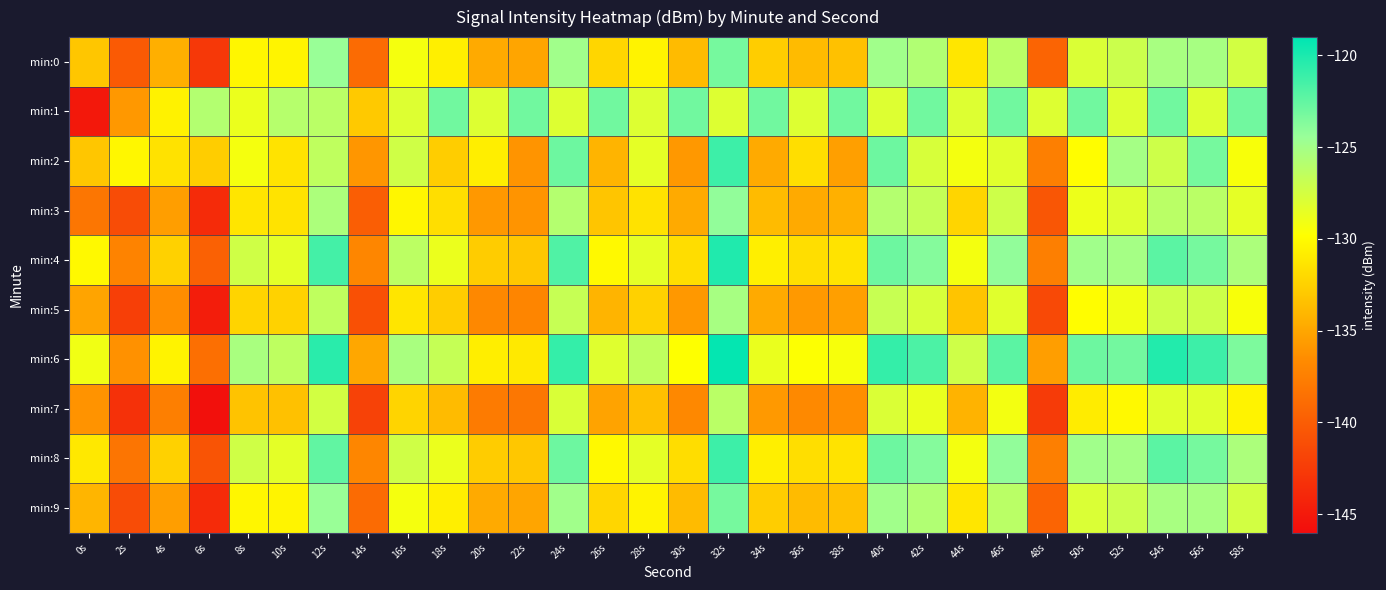

Which series has the largest range (max minus min)?

min:1